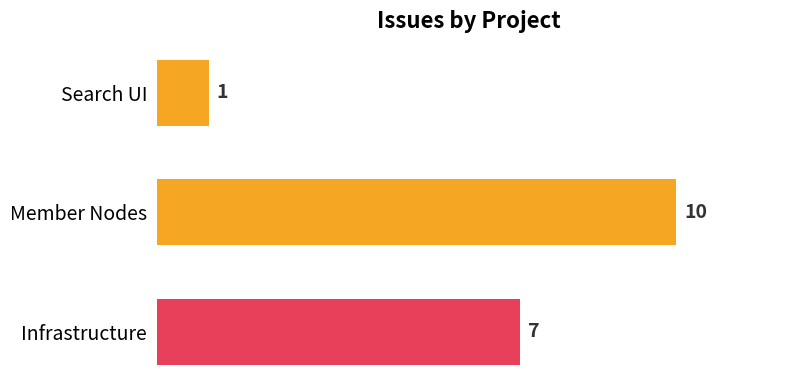

Which label corresponds to the largest value in the chart?

Member Nodes